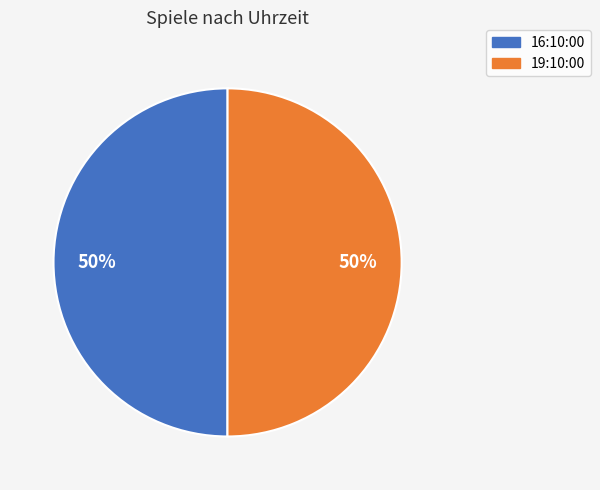

Do 16:10:00 and 19:10:00 together represent more than half of the pie?

Yes